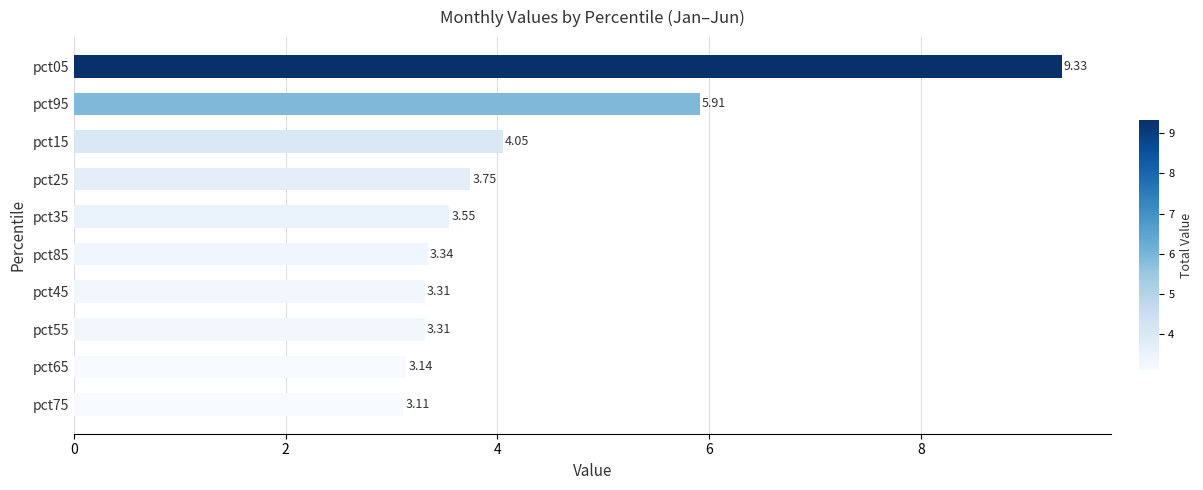

What is the change in value from pct45 to pct35?

+0.2